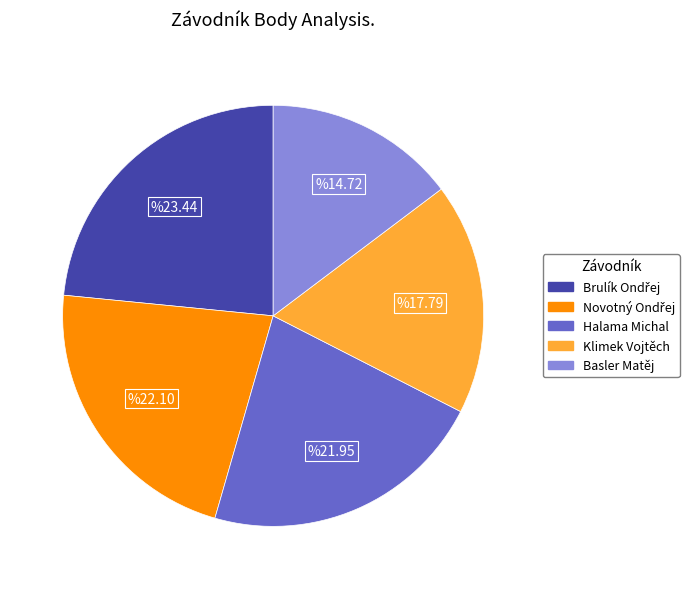

Between Basler Matěj and Halama Michal, which is larger?

Halama Michal